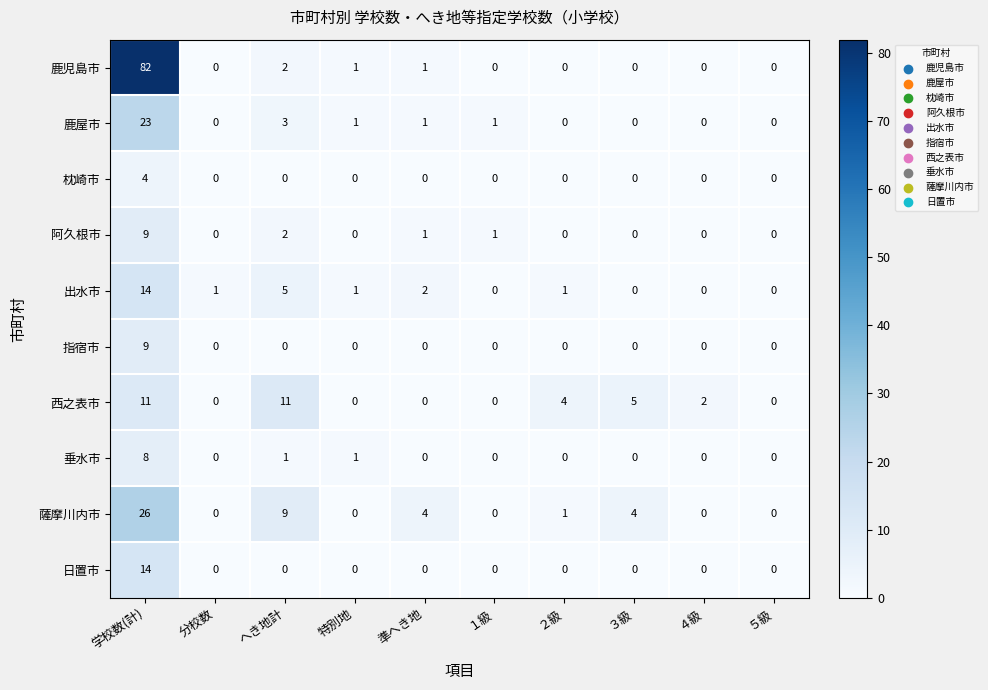

What value does the 阿久根市 series have at 学校数(計)?

9